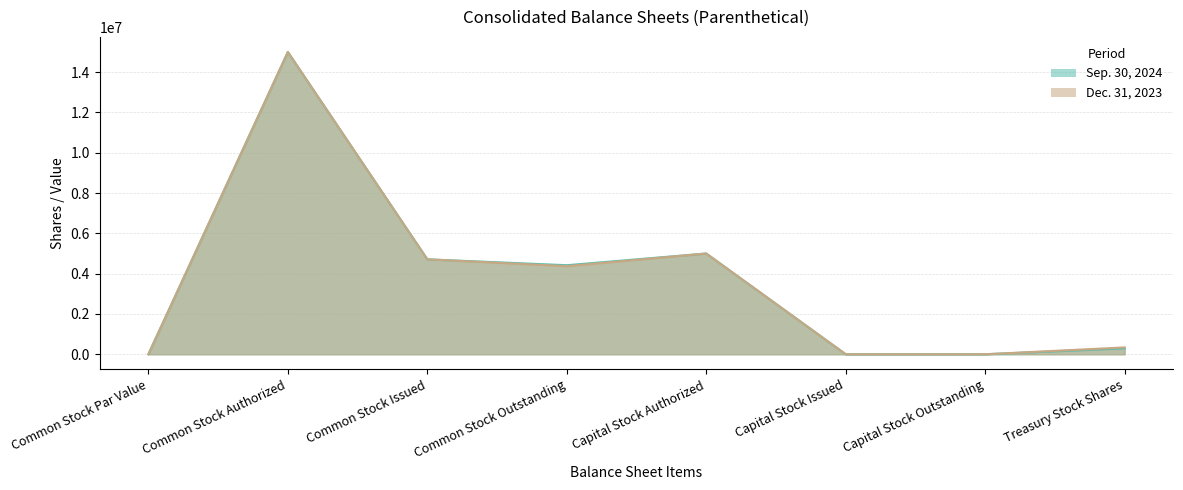

At how many categories does at least one series exceed 8457795?

1